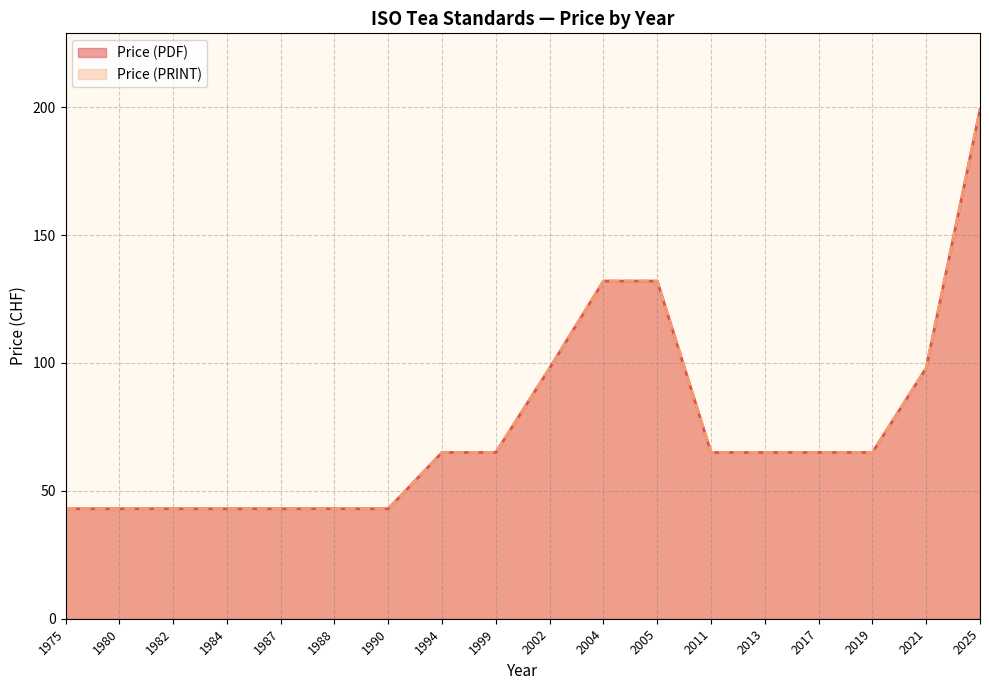

At which label does Price (PRINT) first exceed 65?

2002